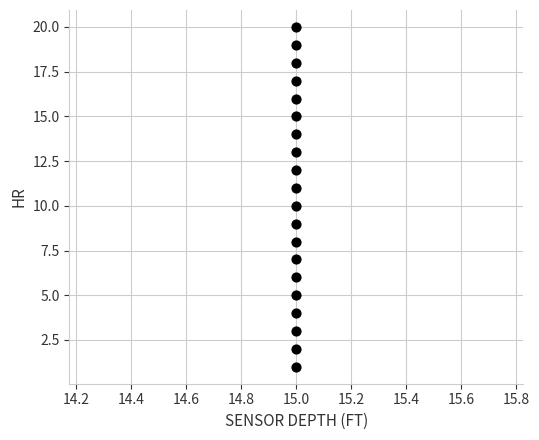

What is the range of Y values (max minus min)?

19